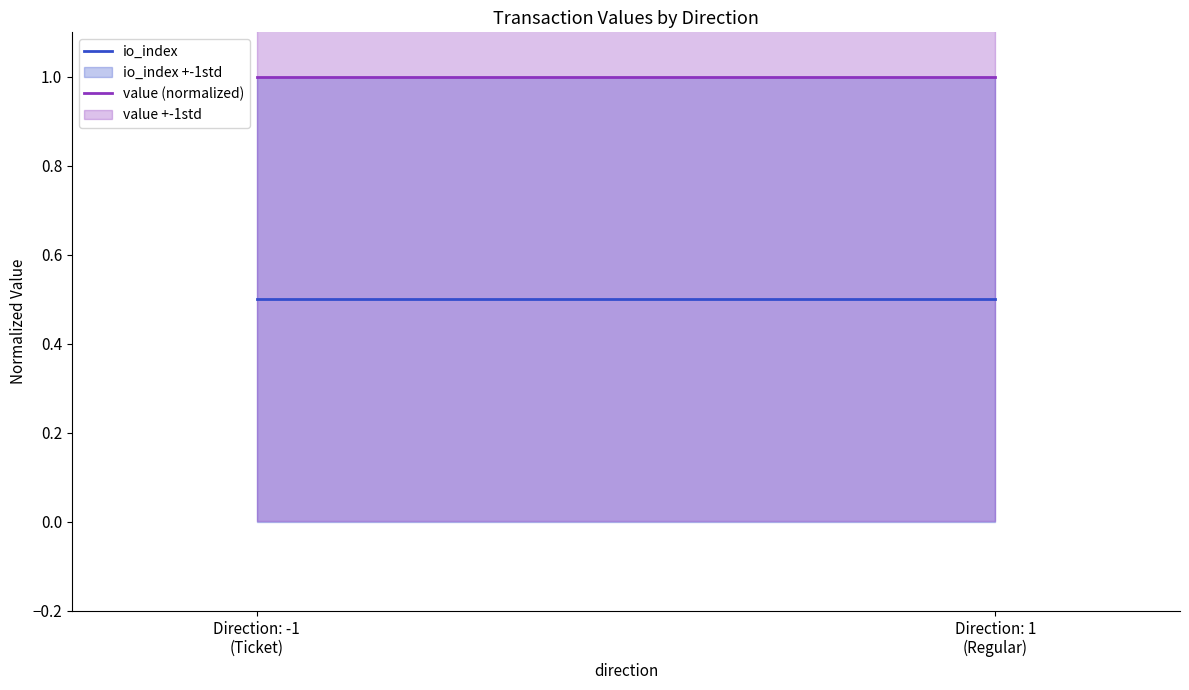

Which series has the largest total across all categories?

value (normalized)